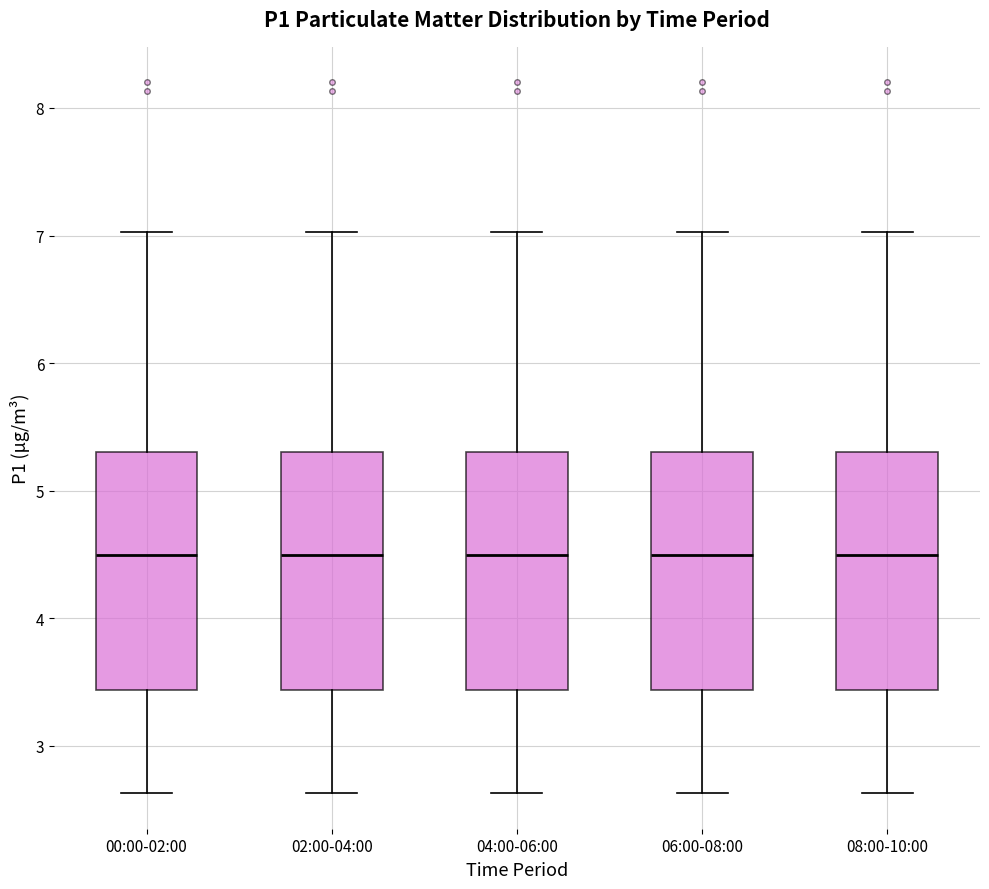

Reading left to right, read every box against the y-axis: the position of its median line, the range the box covers, and the ends of its whiskers. The values are not printed on the chart, so give them approximately, as read against the axis.

00:00-02:00: median 4.5, box 3.4 to 5.3, whiskers 2.6 to 7.0
02:00-04:00: median 4.5, box 3.4 to 5.3, whiskers 2.6 to 7.0
04:00-06:00: median 4.5, box 3.4 to 5.3, whiskers 2.6 to 7.0
06:00-08:00: median 4.5, box 3.4 to 5.3, whiskers 2.6 to 7.0
08:00-10:00: median 4.5, box 3.4 to 5.3, whiskers 2.6 to 7.0